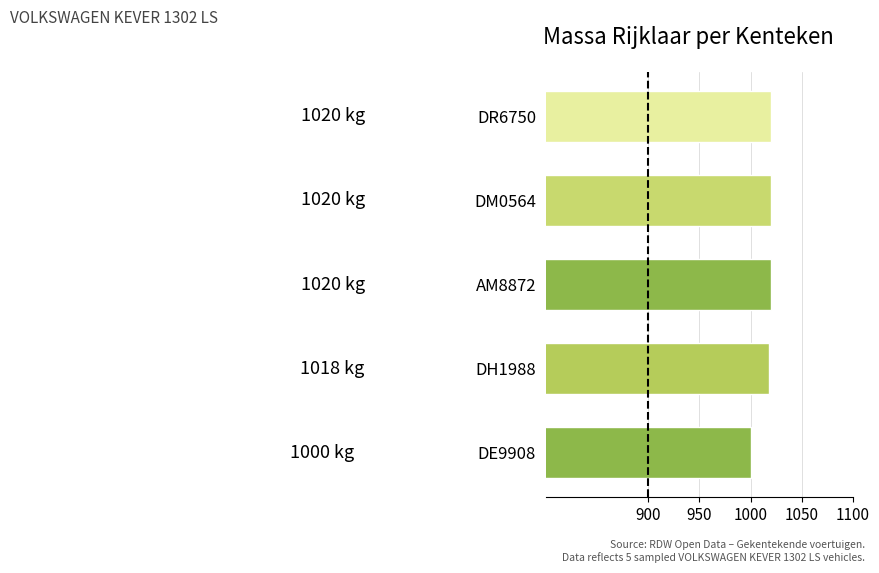

The chart shows a value of 1018 at DH1988. True or false?

True